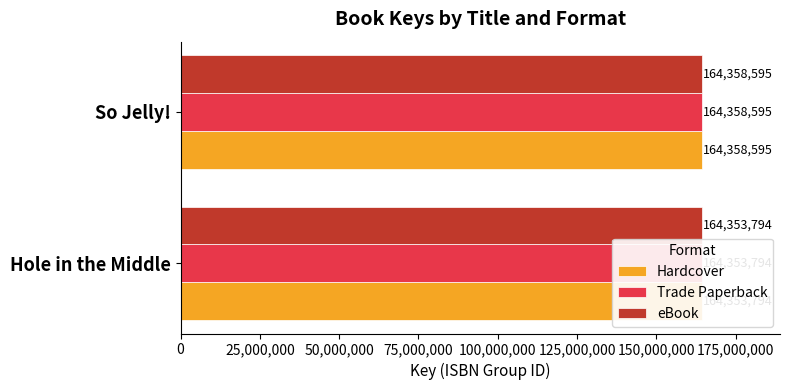

True or false: Trade Paperback has a value of 164358595 at So Jelly!.

True